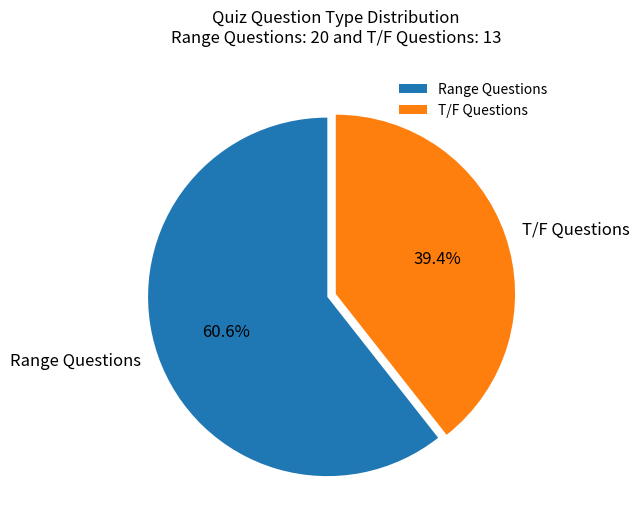

Which category has the smallest portion of the pie?

T/F Questions